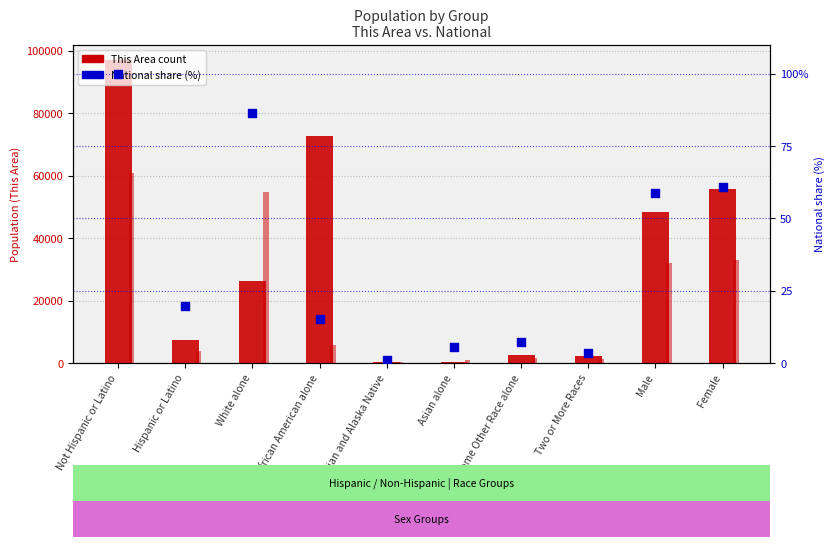

Which series contains the lowest Y value?

National (percentile)